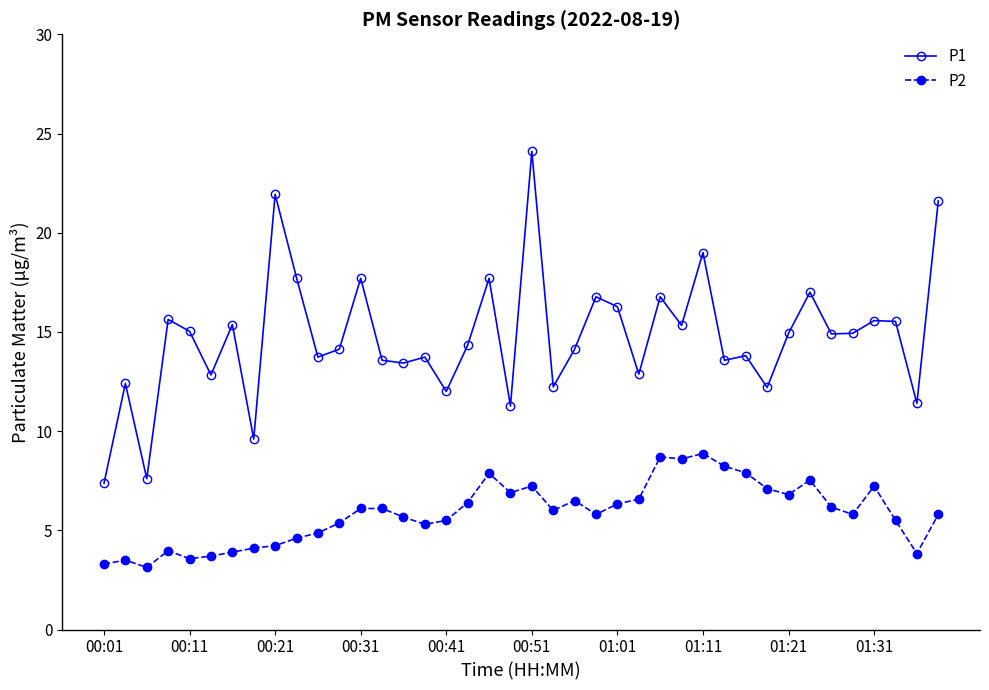

What is the difference between the maximum and minimum values in the P1 series?

16.7